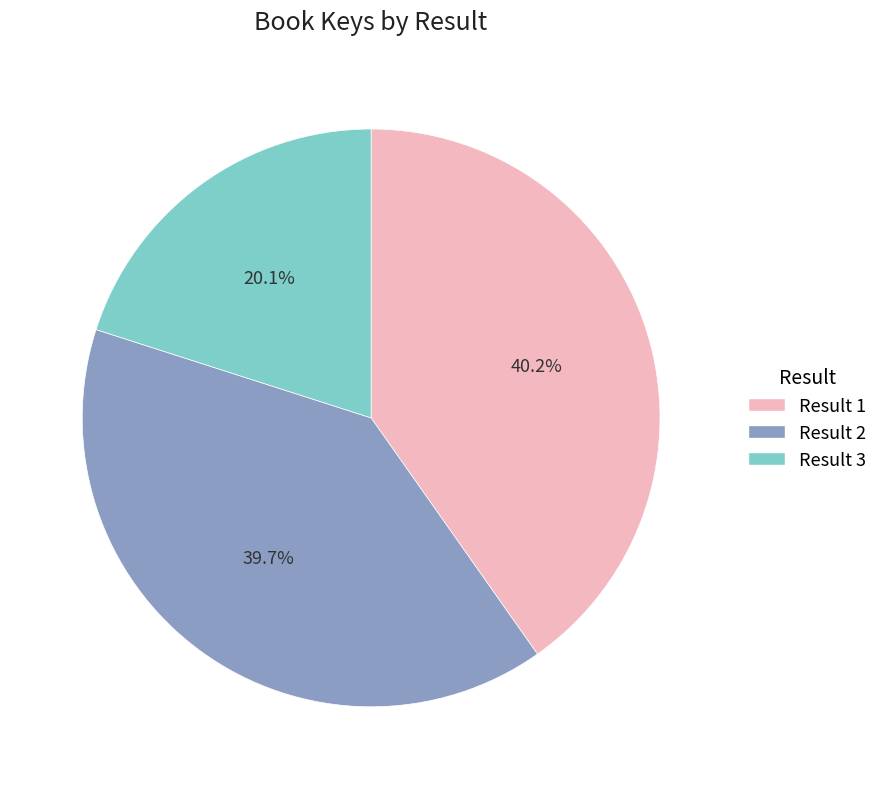

Is there a majority slice in this chart?

No